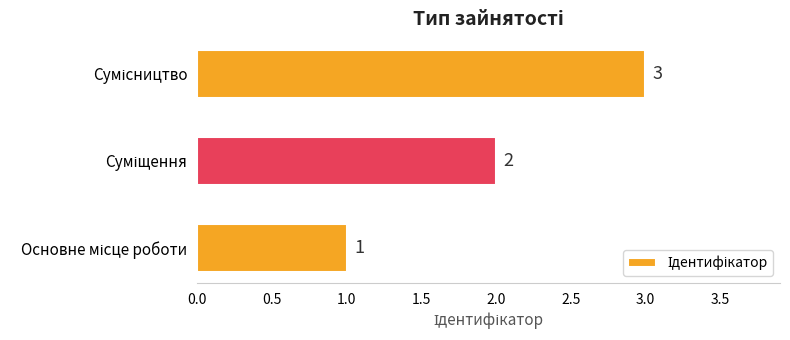

Count the values in the range 1 to 3.

3